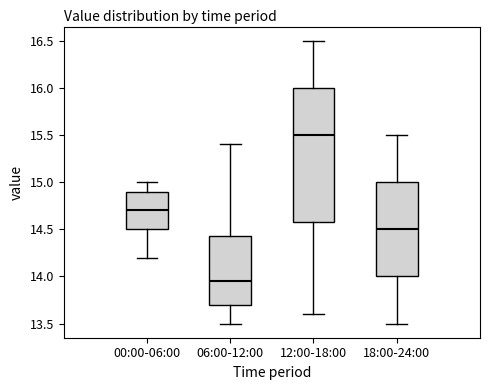

Which box's median line is the lowest?

06:00-12:00